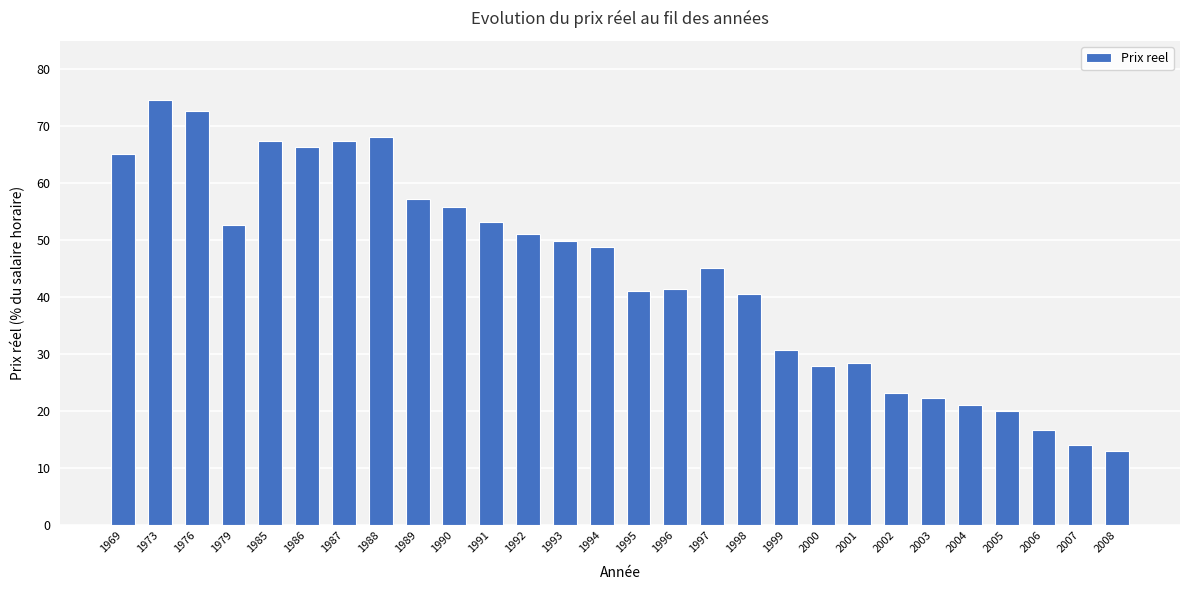

Is it true that the value at 1995 is 41.2?

True